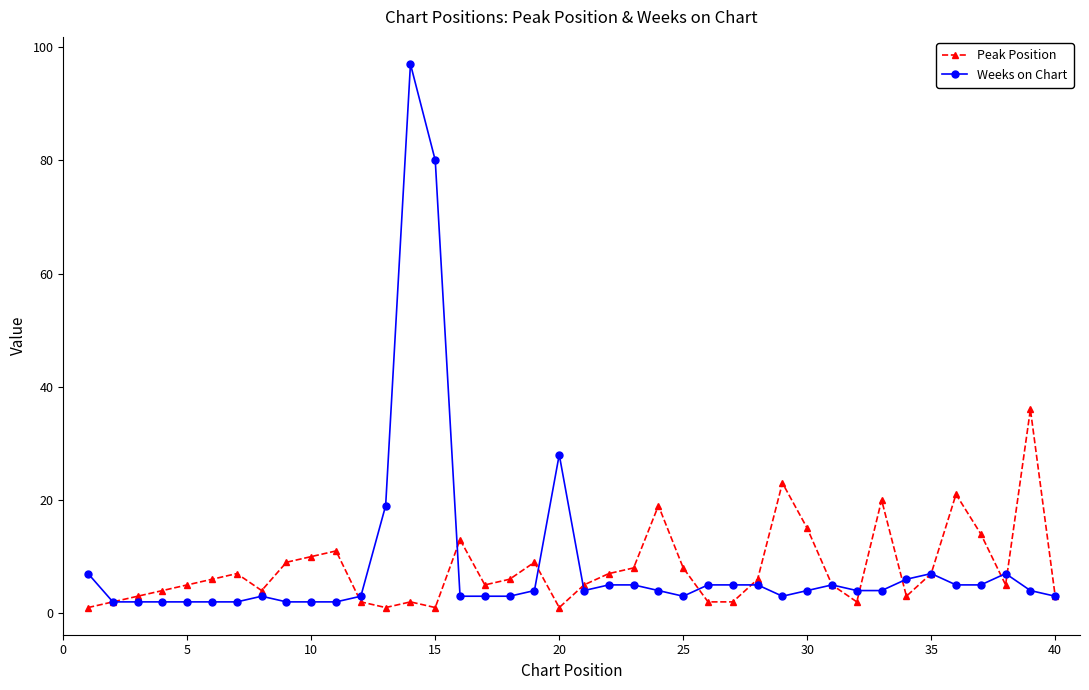

Reading left to right, extract all data points from this chart.

Peak Position: 1	2	3	4	5	6	7	4	9	10	11	2	1	2	1	13	5	6	9	1	5	7	8	19	8	2	2	6	23	15	5	2	20	3	7	21	14	5	36	3
Weeks on Chart: 7	2	2	2	2	2	2	3	2	2	2	3	19	97	80	3	3	3	4	28	4	5	5	4	3	5	5	5	3	4	5	4	4	6	7	5	5	7	4	3